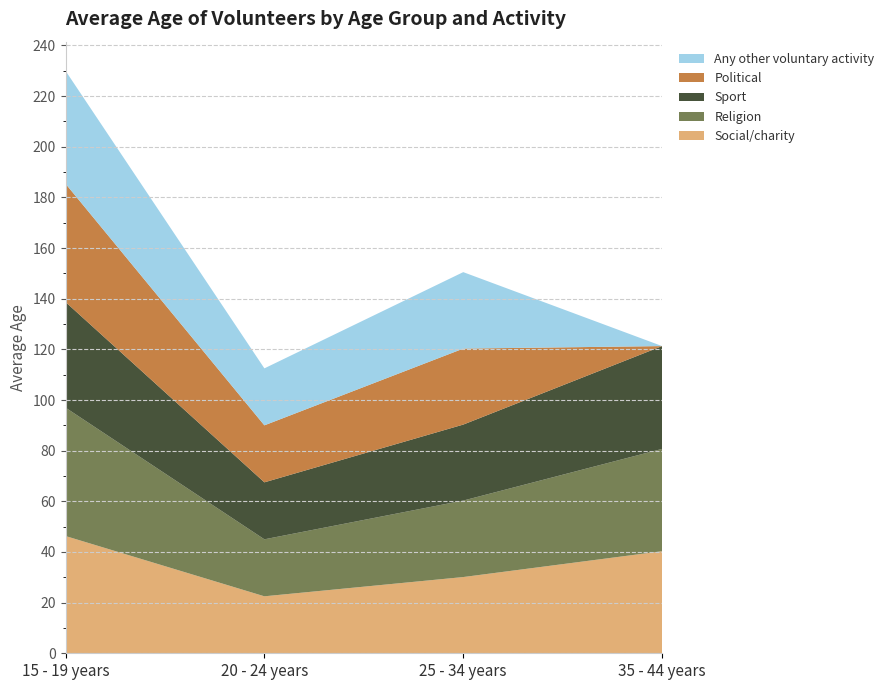

Reading left to right, transcribe all the data shown in this chart.

Social/charity: 15 - 19 years=46.3	20 - 24 years=22.5	25 - 34 years=30.1	35 - 44 years=40.3
Religion: 15 - 19 years=50.7	20 - 24 years=22.5	25 - 34 years=30.2	35 - 44 years=40.4
Sport: 15 - 19 years=41.7	20 - 24 years=22.5	25 - 34 years=30.0	35 - 44 years=40.6
Political: 15 - 19 years=46.7	20 - 24 years=22.5	25 - 34 years=30.0	35 - 44 years=0.0
Any other voluntary activity: 15 - 19 years=44.6	20 - 24 years=22.5	25 - 34 years=30.2	35 - 44 years=0.0